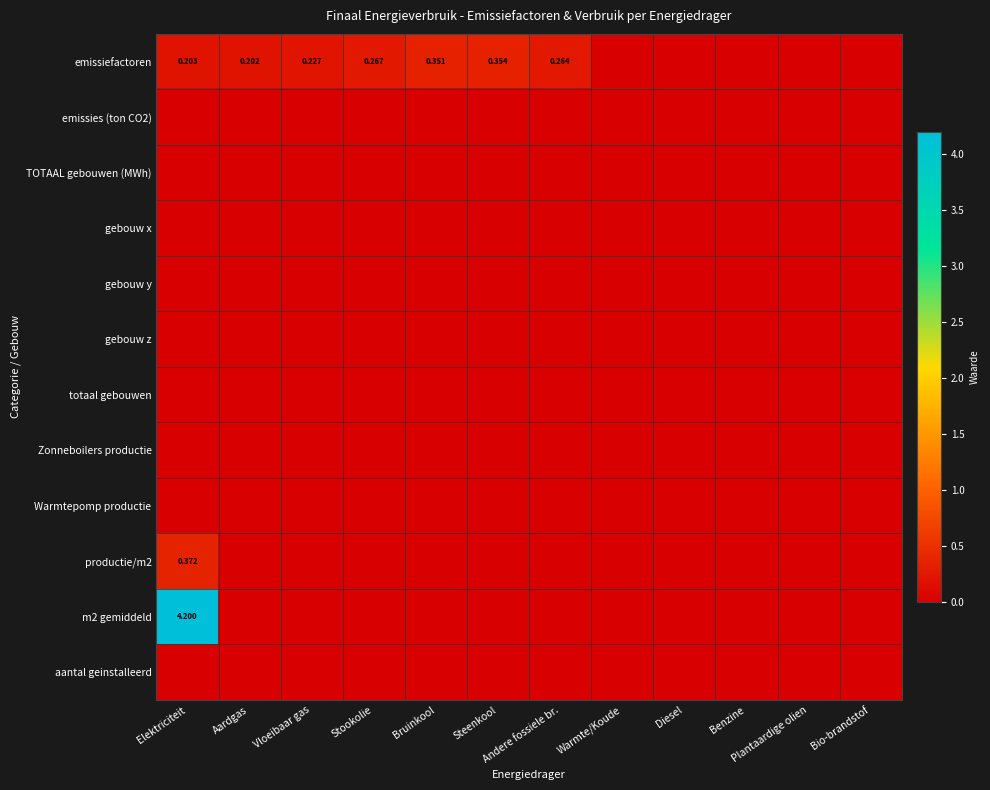

Is it true that Warmtepomp productie equals 0.0 at Warmte/Koude?

True